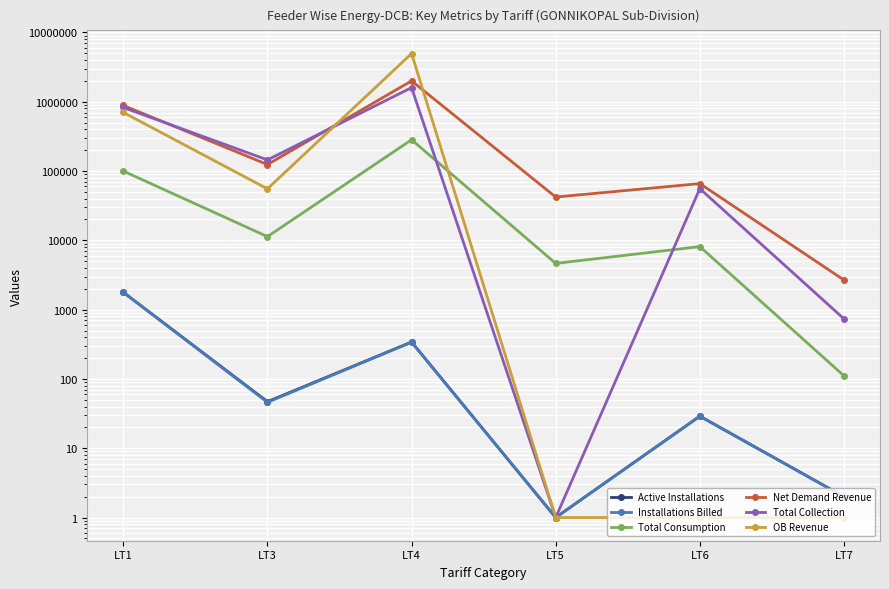

What is the highest value of the Installations Billed series?

1779.0